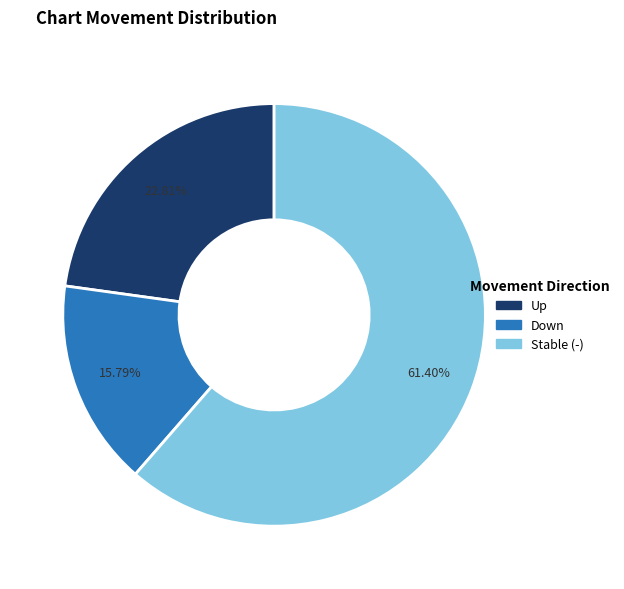

Does any single category account for the majority?

Yes